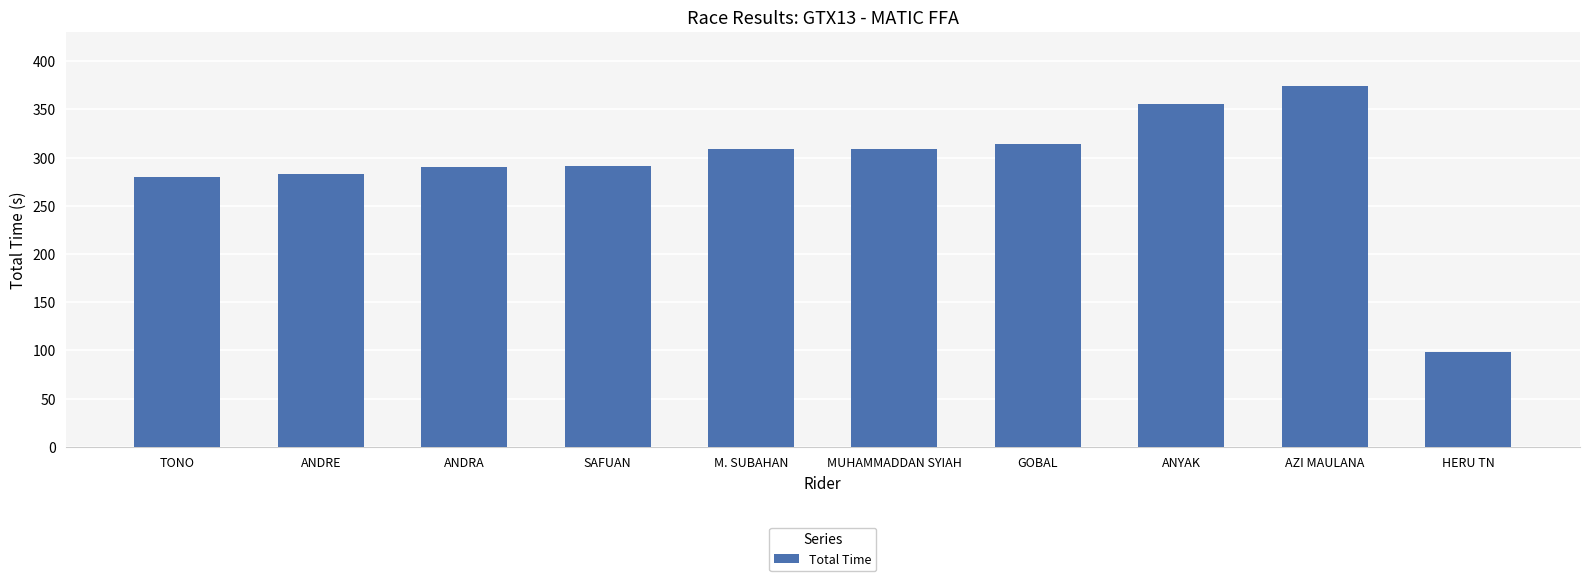

How many values are below 308?

5